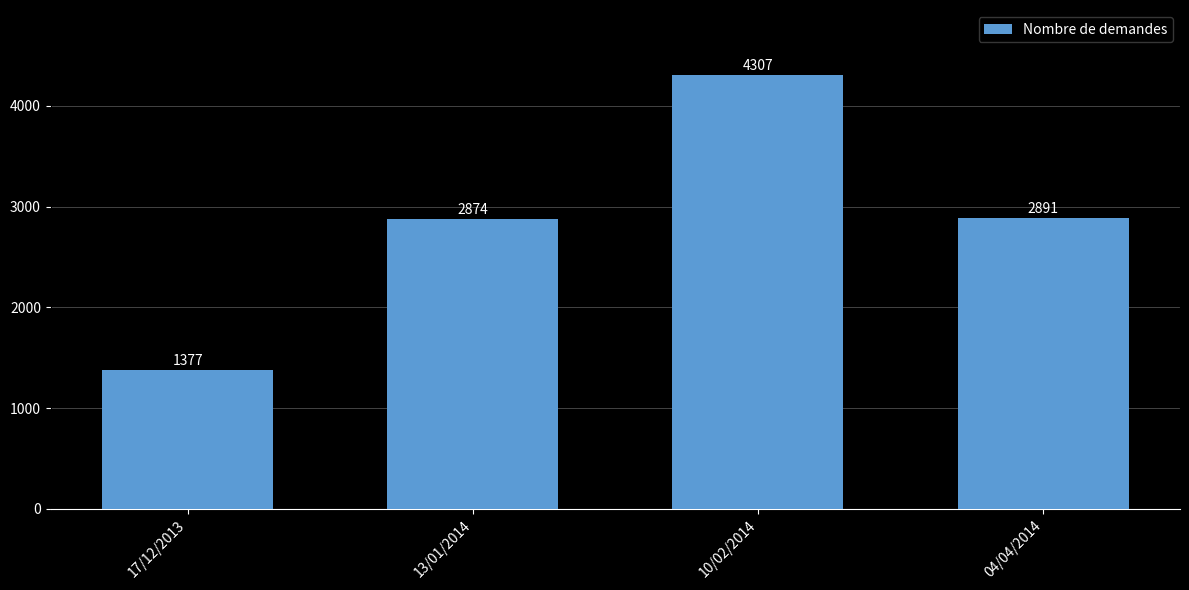

Which has a higher value, 04/04/2014 or 10/02/2014?

10/02/2014